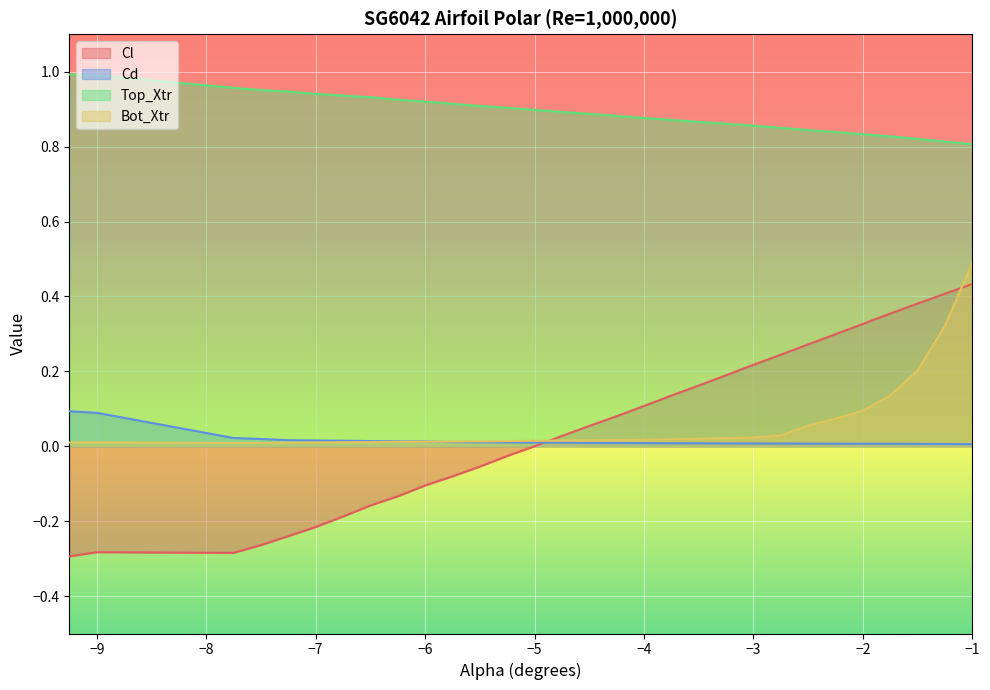

Which series has the largest range (max minus min)?

Cl